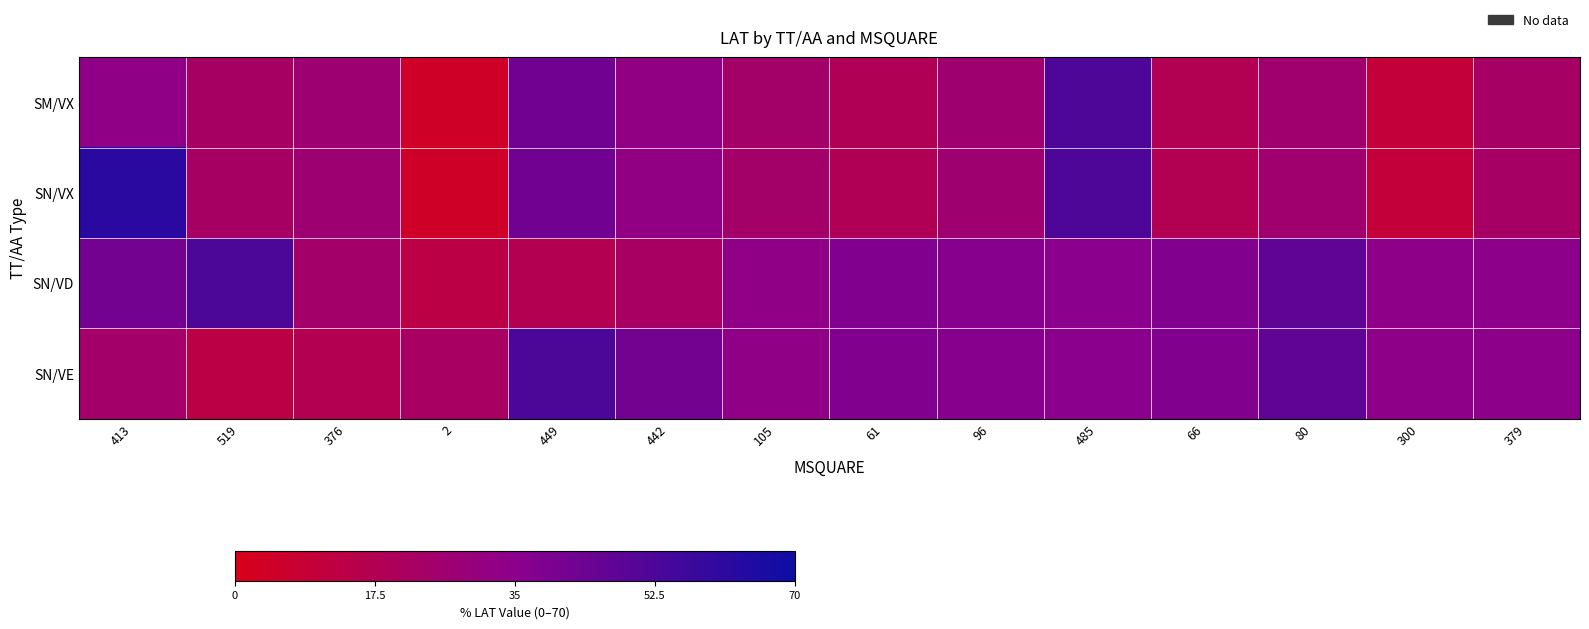

Rank the series by their maximum value, from highest to lowest.

SN/VX, SN/VD, SN/VE, SM/VX